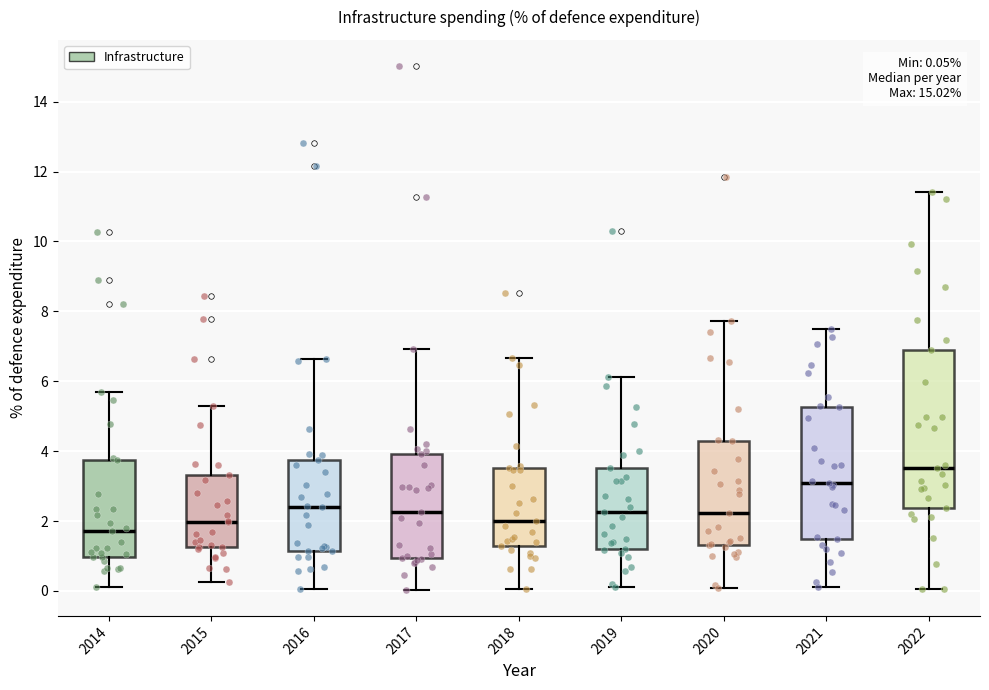

Which box has the lowest median line?

2014